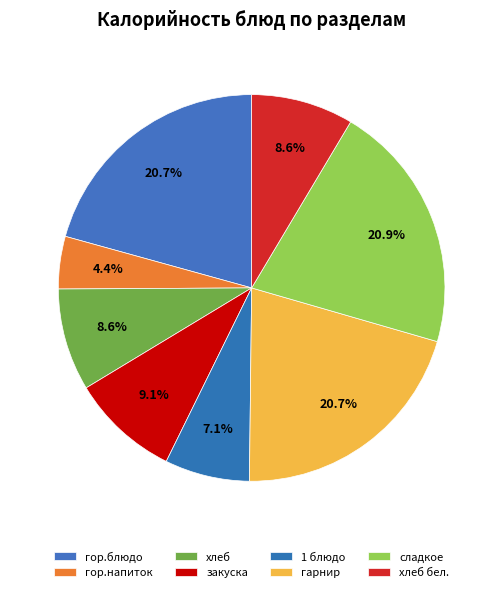

To the nearest percent, what portion does гор.блюдо represent?

21%